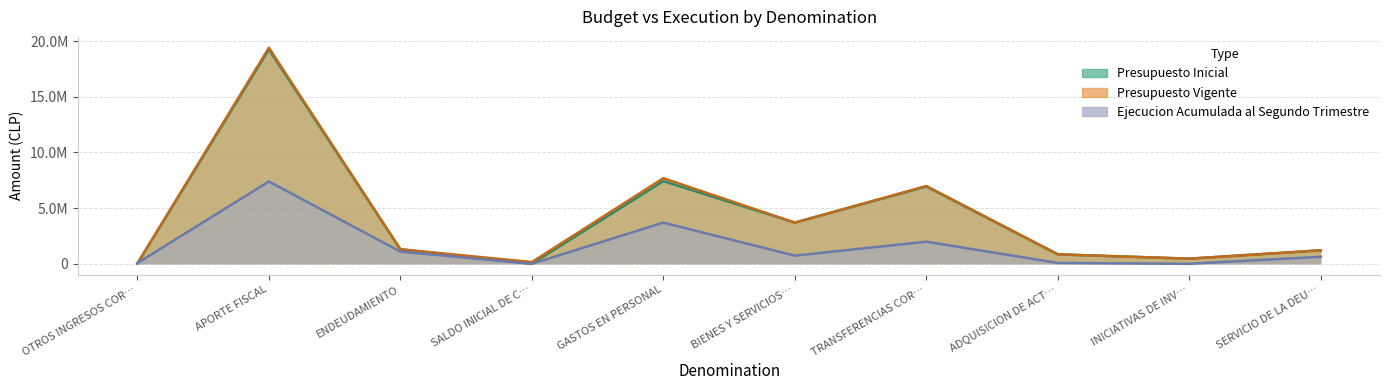

What is the difference between the second highest and second lowest values in the Presupuesto Vigente series?

7531835